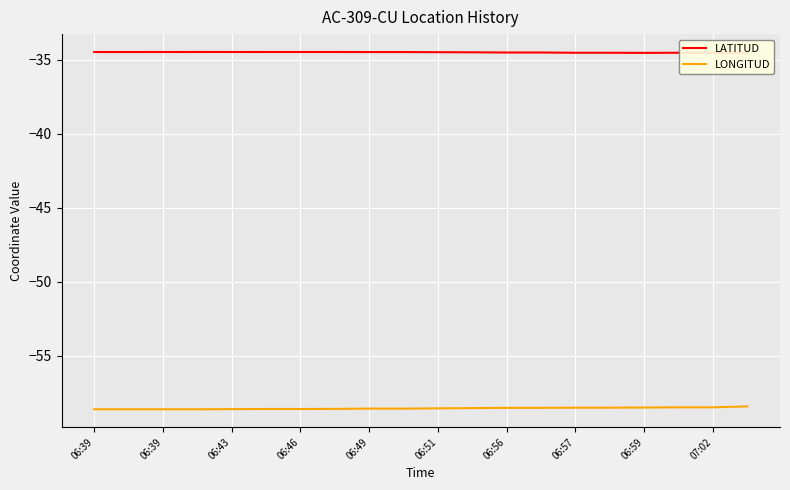

Rank the series at 19 from highest to lowest value.

LATITUD, LONGITUD